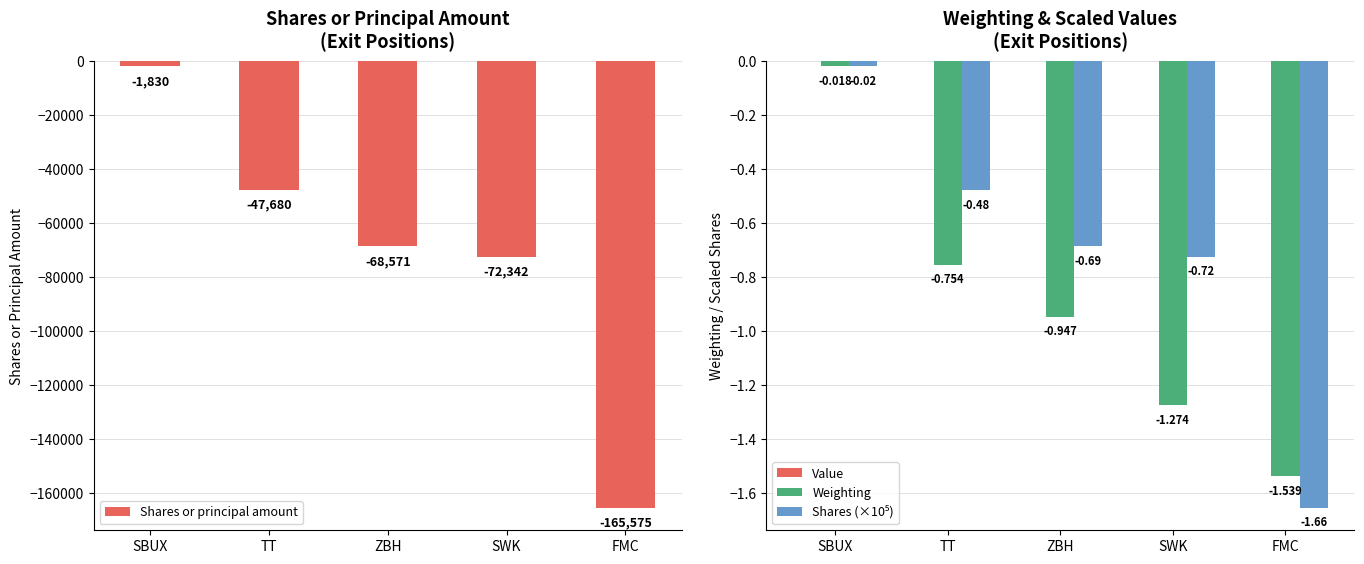

Which category has the highest value in the Shares or principal amount series?

SBUX